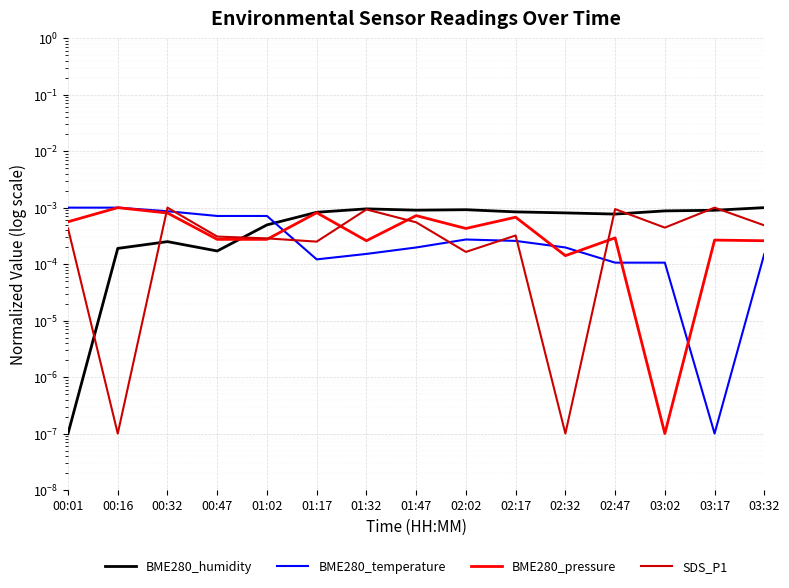

At how many categories does at least one series exceed 0?

15